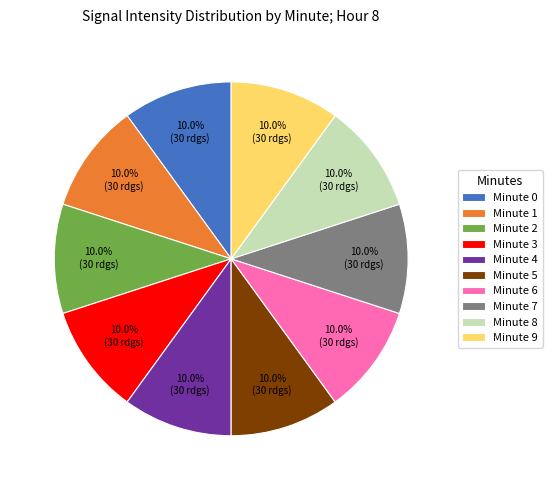

How many slices are in this pie chart?

10